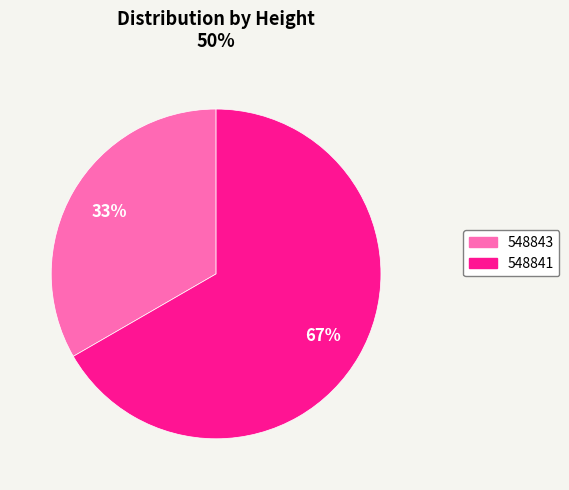

True or false: 548841 accounts for 67% of the total.

True